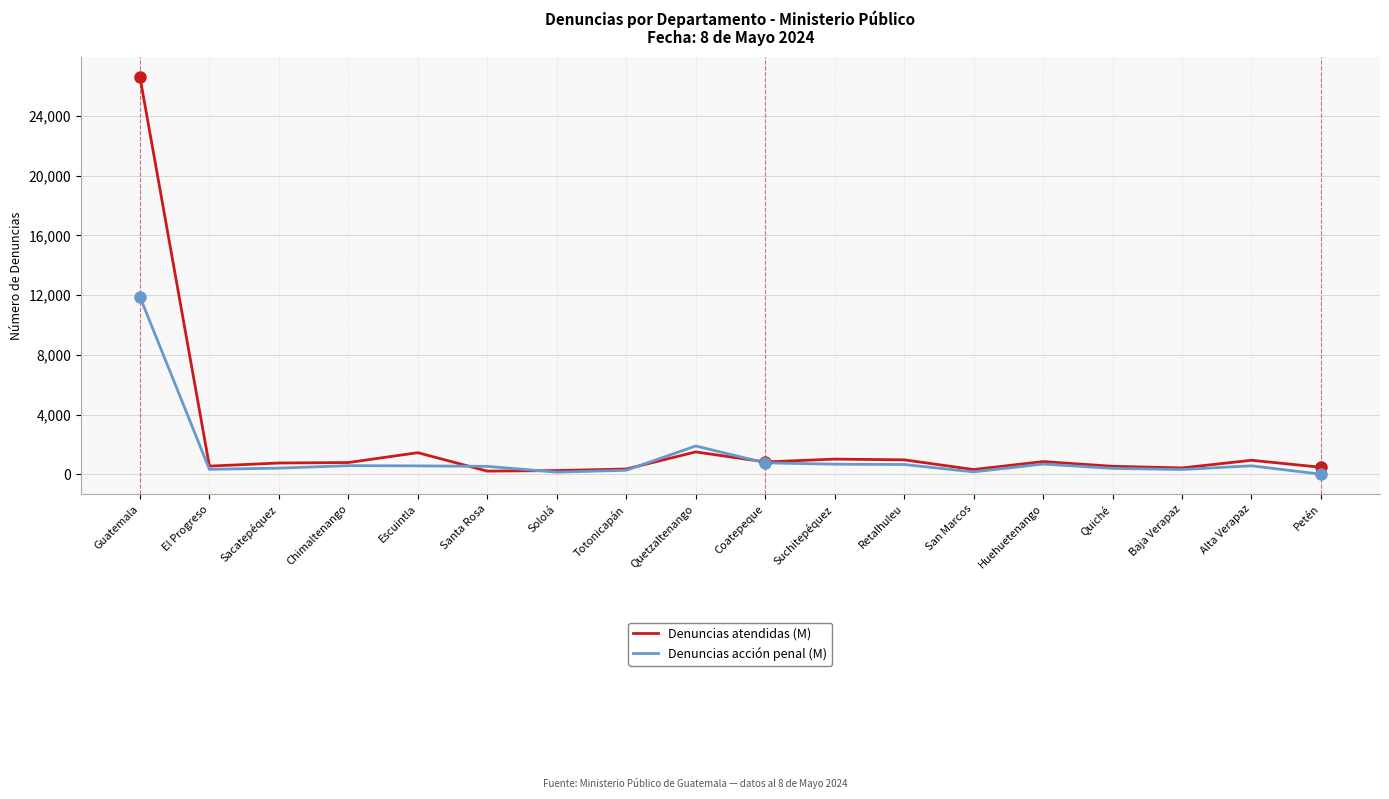

How many lines are shown in the chart?

2